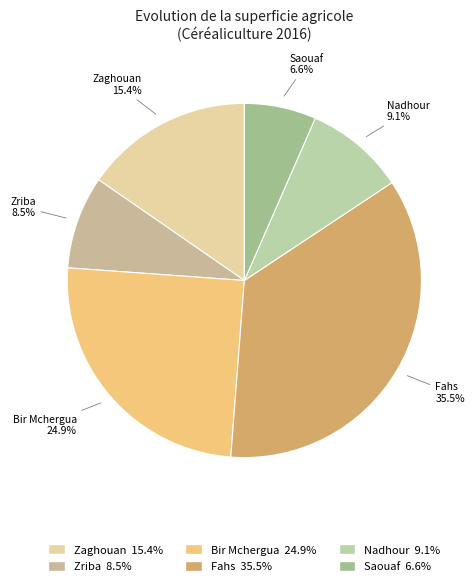

To the nearest percent, what is the difference between the Bir Mchergua and Saouaf slice percentages?

18%